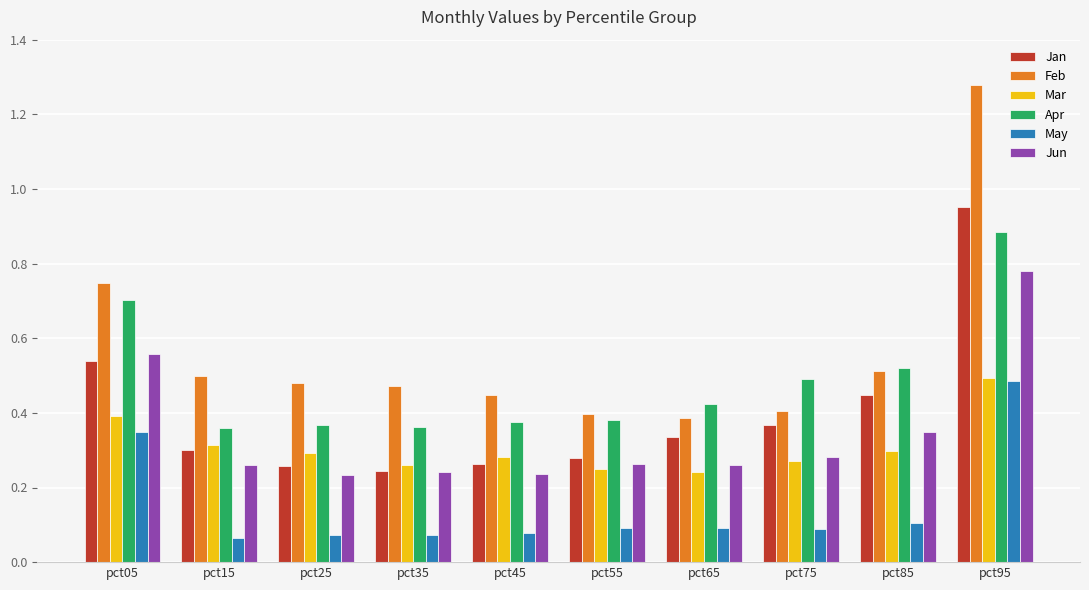

At pct75, list the series in order from smallest to largest.

May, Mar, Jun, Jan, Feb, Apr